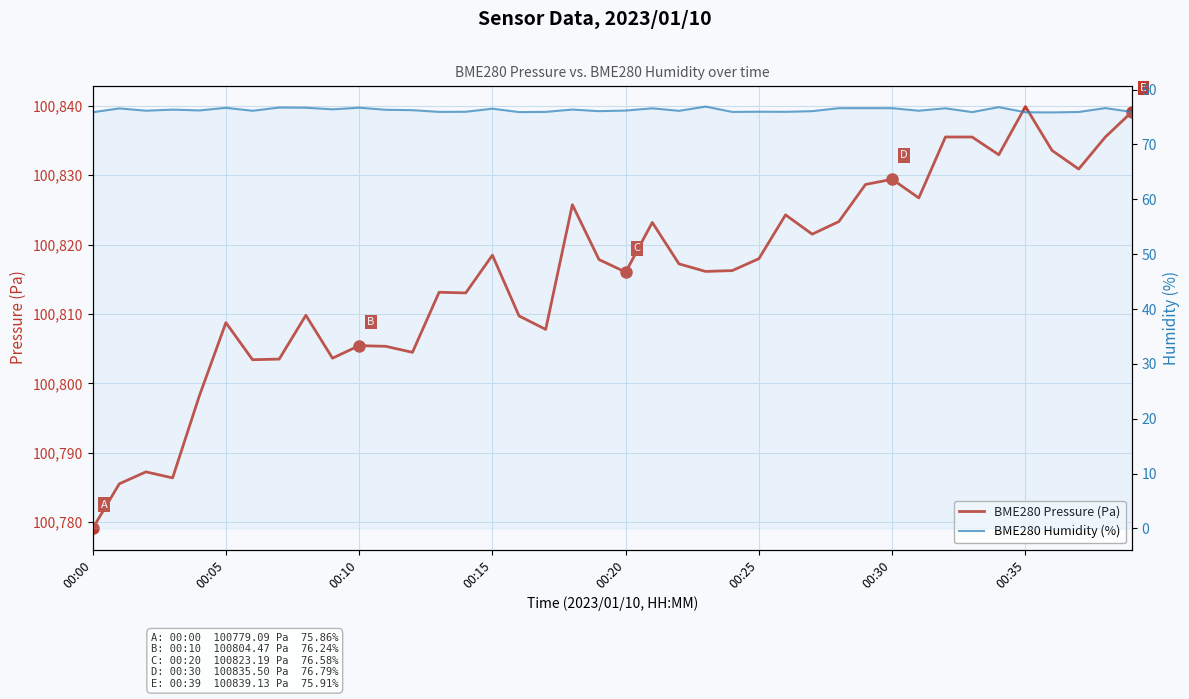

Between 30 and 24, which is larger?

30